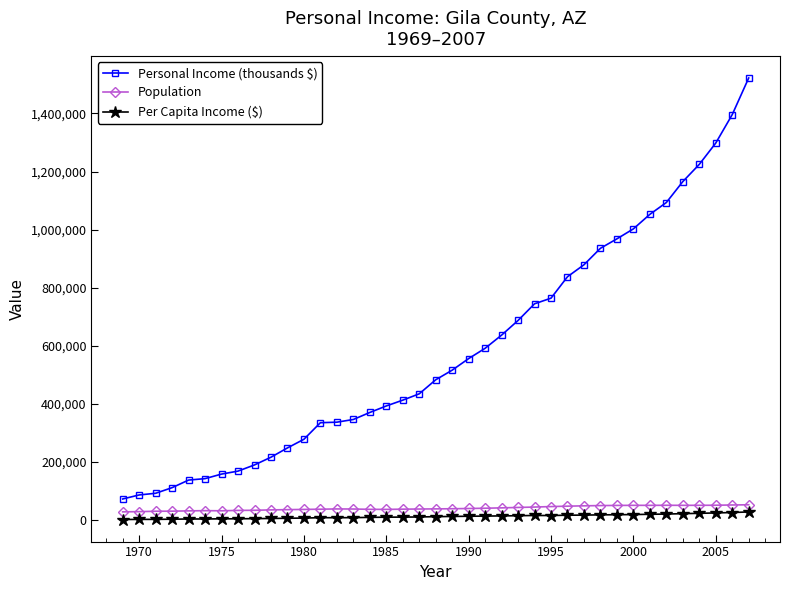

Count the number of categories in the chart.

39